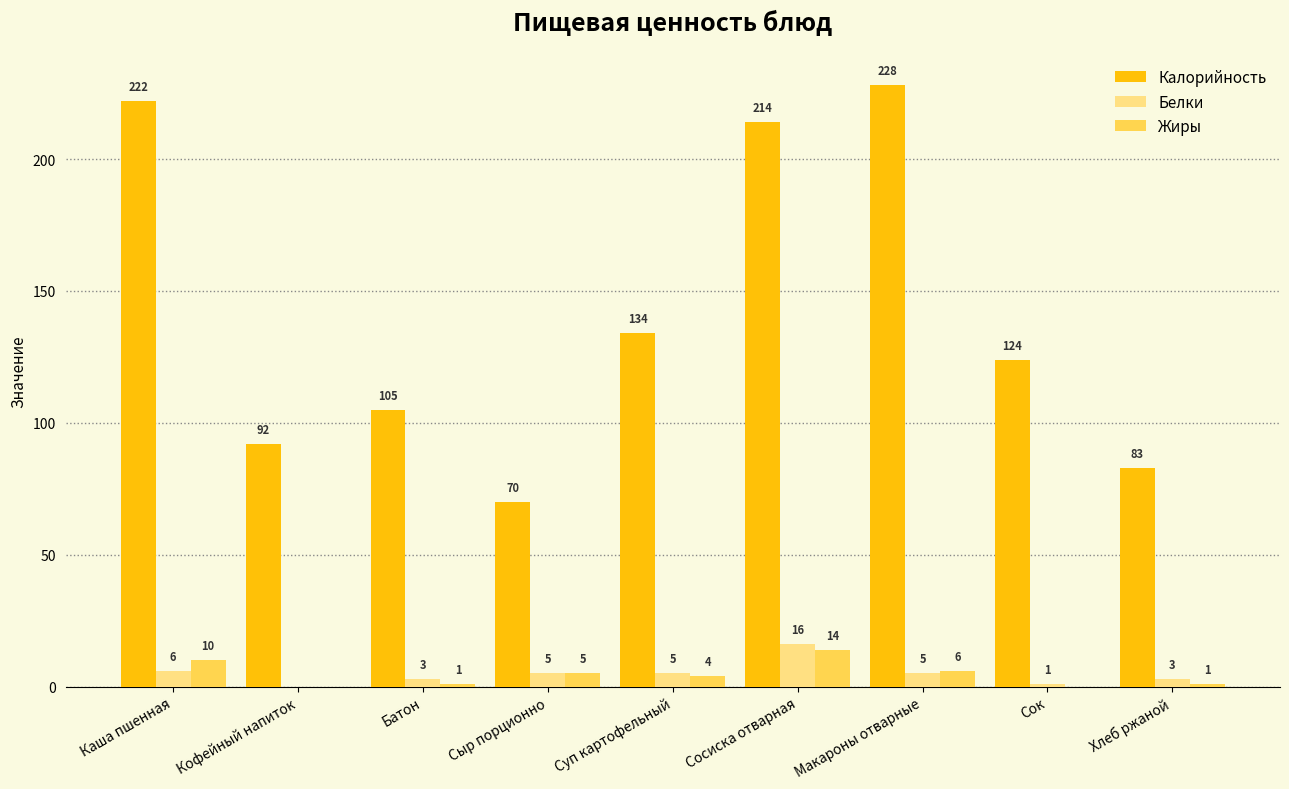

True or false: Белки has a value of 8 at Кофейный напиток.

False